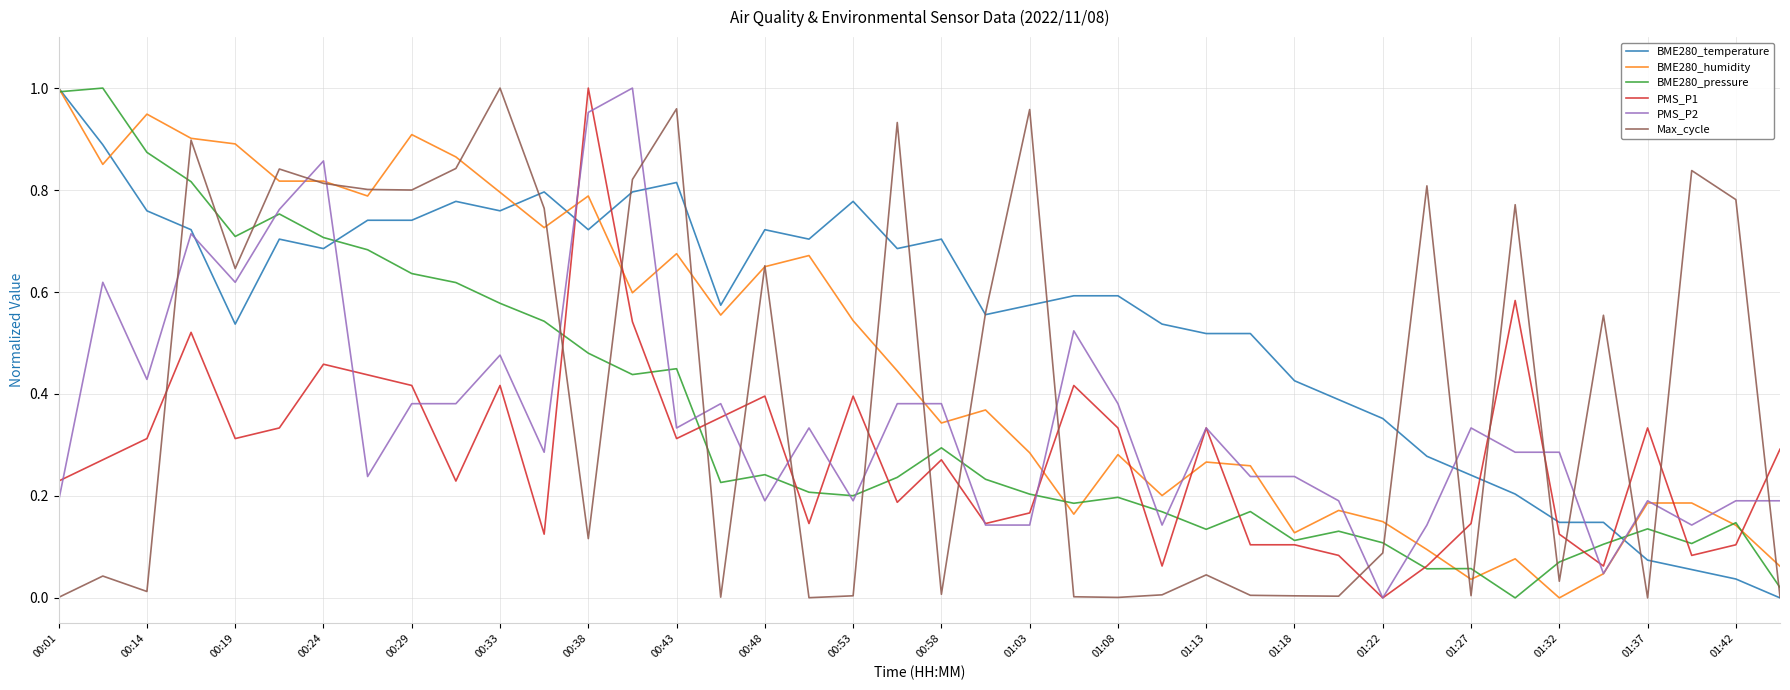

True or false: PMS_P1 and BME280_temperature intersect in this chart.

True